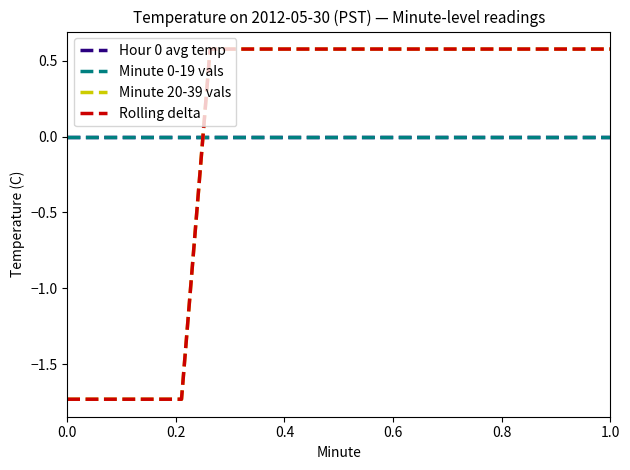

Does the chart have visible grid lines?

No